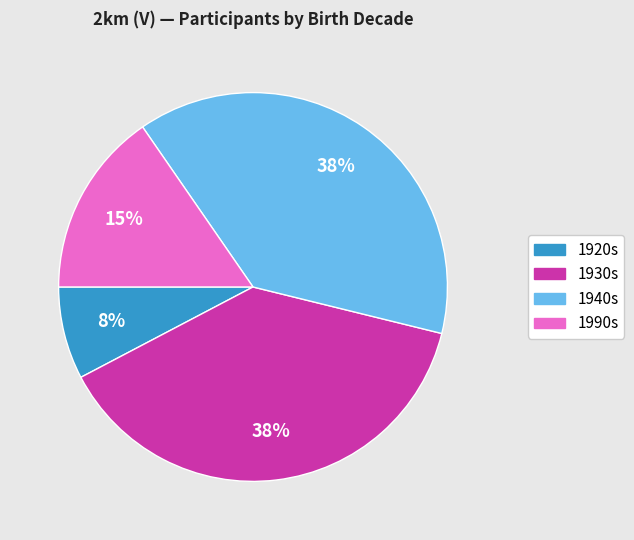

To the nearest percent, what is the average slice percentage?

25%